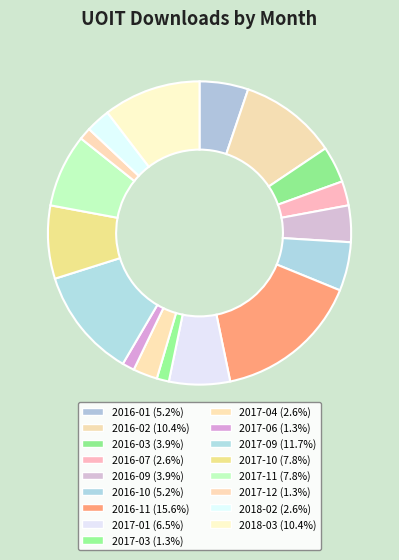

Rank the categories by value from lowest to highest.

2017-03, 2017-06, 2017-12, 2016-07, 2017-04, 2018-02, 2016-03, 2016-09, 2016-01, 2016-10, 2017-01, 2017-10, 2017-11, 2016-02, 2018-03, 2017-09, 2016-11